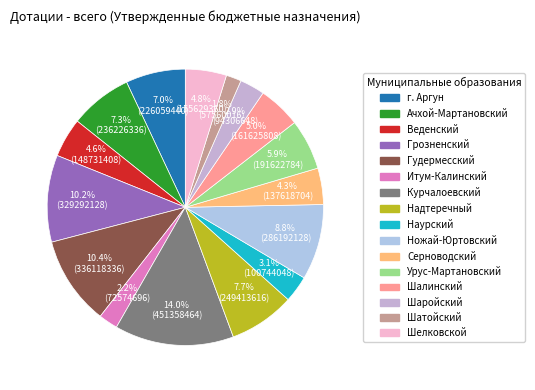

True or false: Надтеречный accounts for 8% of the total.

True